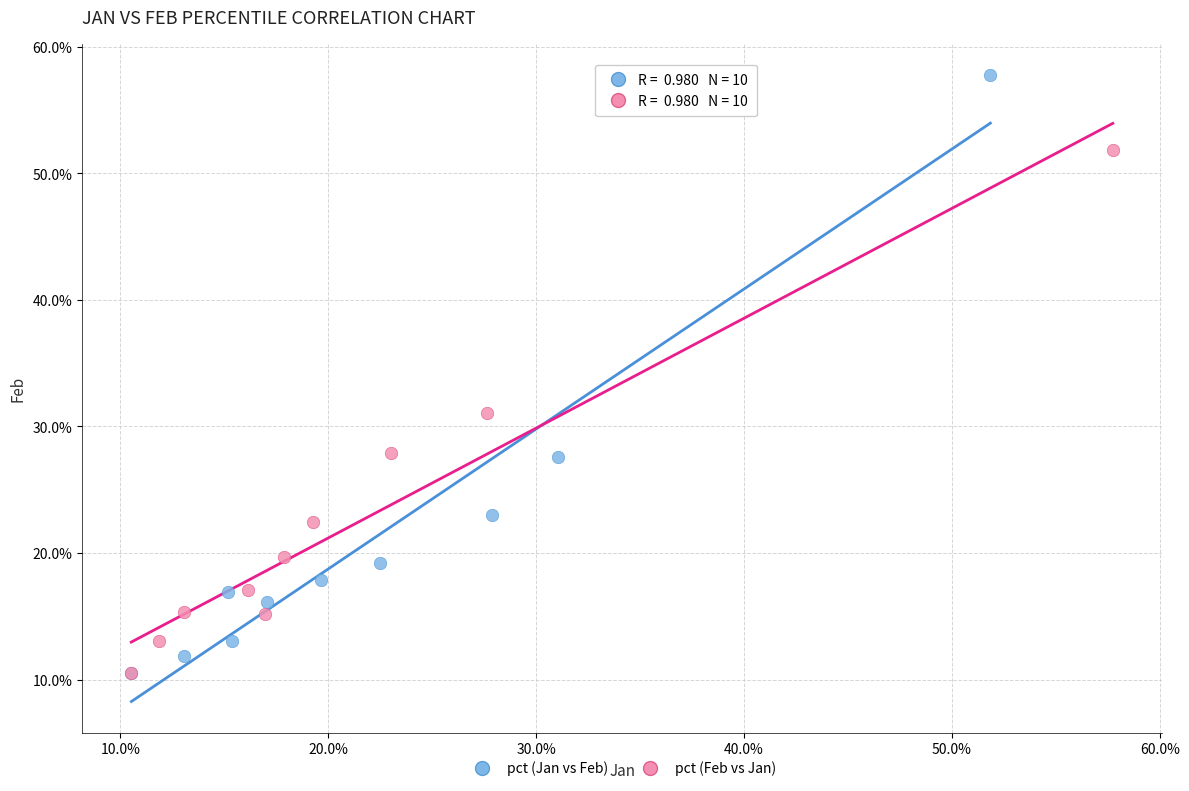

What are all the series names shown in the legend?

pct (Jan vs Feb), pct (Feb vs Jan)